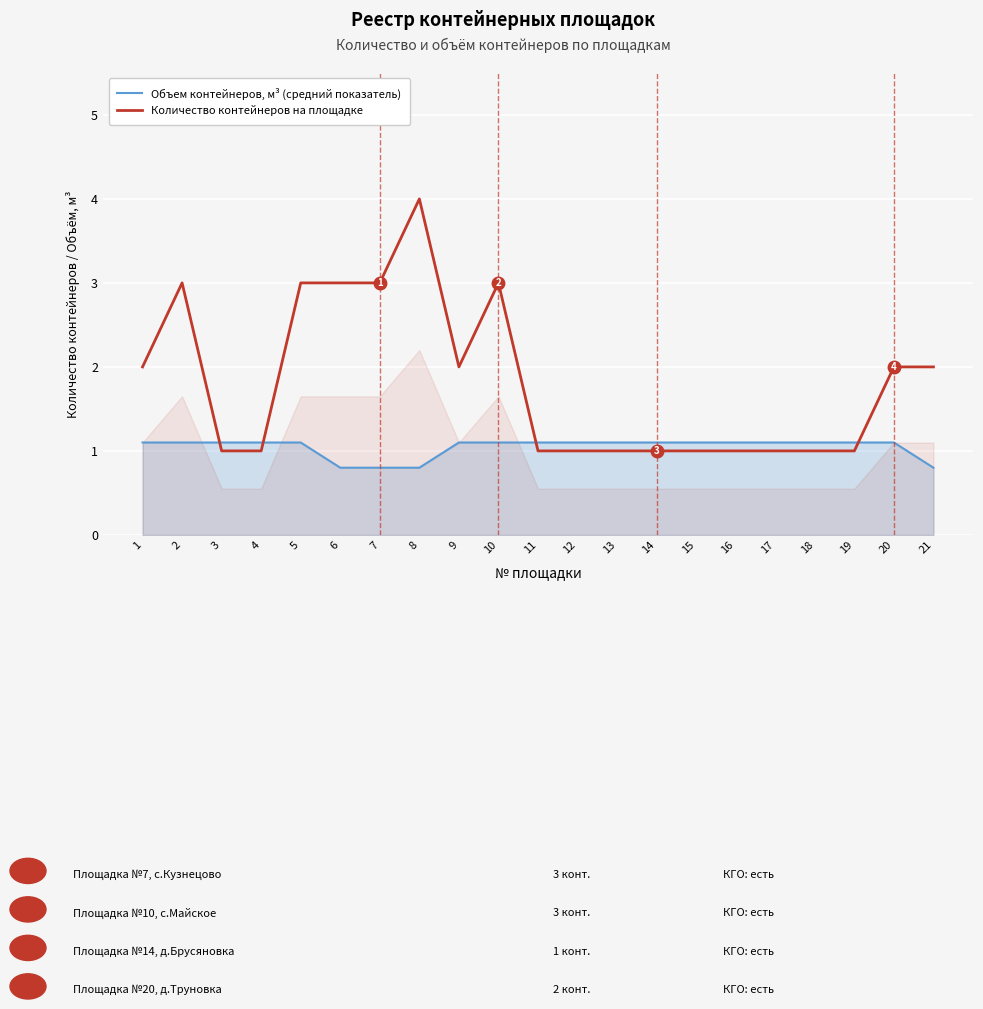

At which label does Объем контейнеров, м³ (средний показатель) first exceed 1?

1